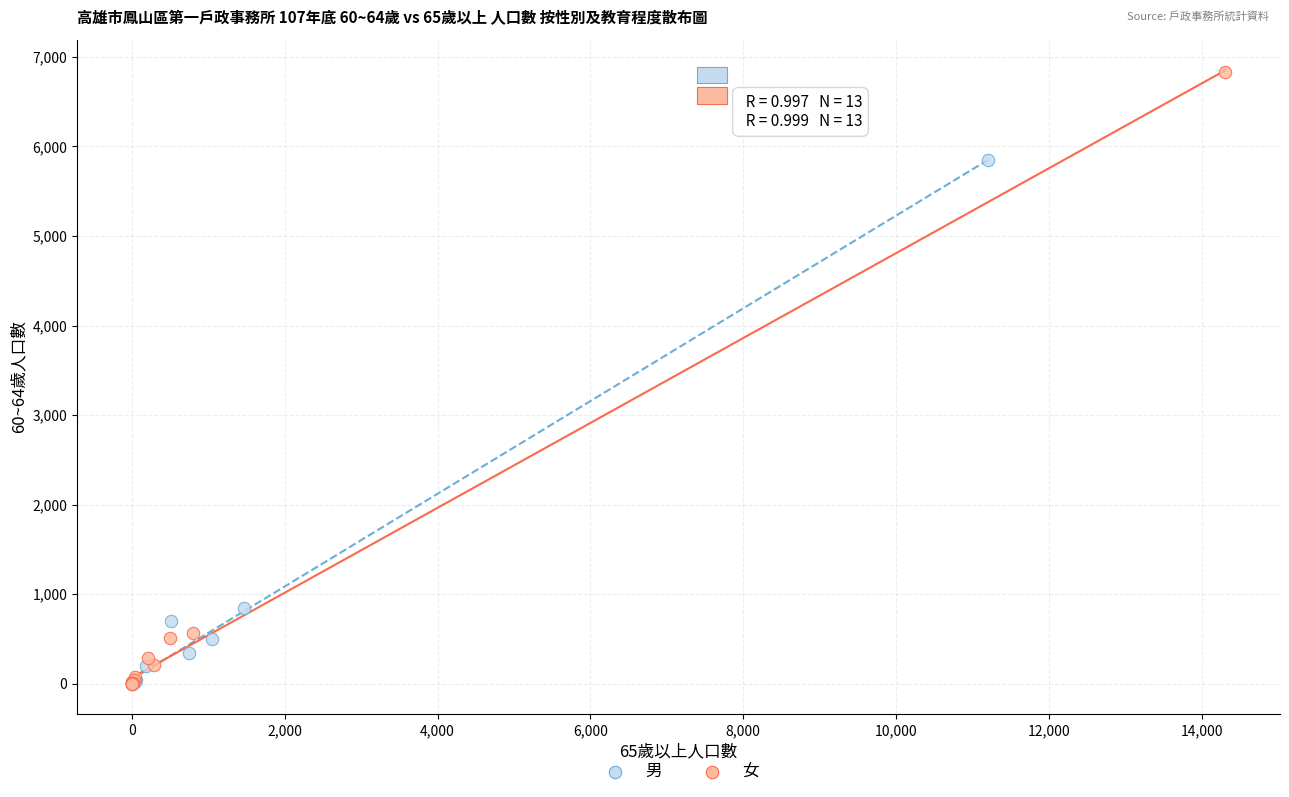

Which series has the largest Y range (max minus min)?

女